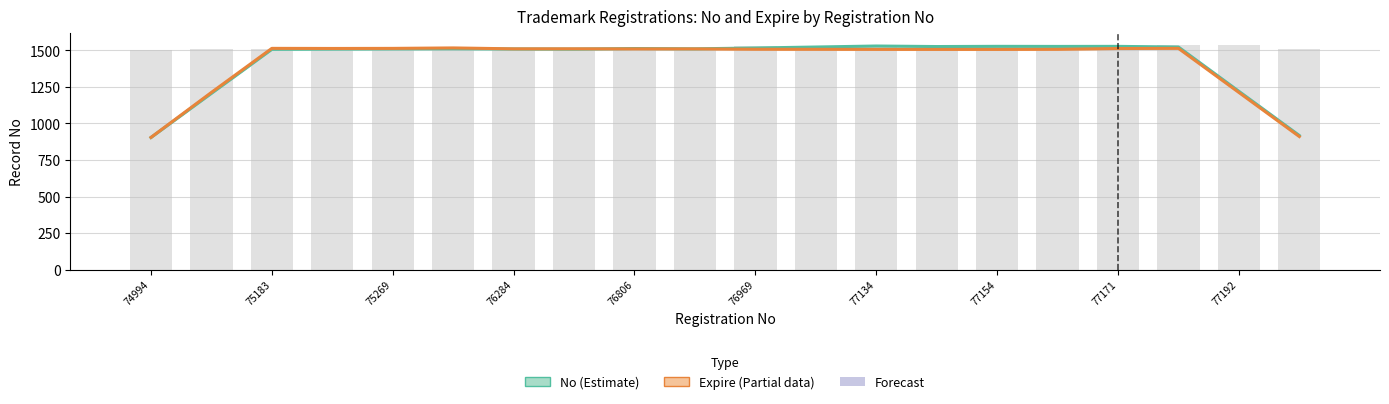

What is the total value across all series at 75269?

3023.2